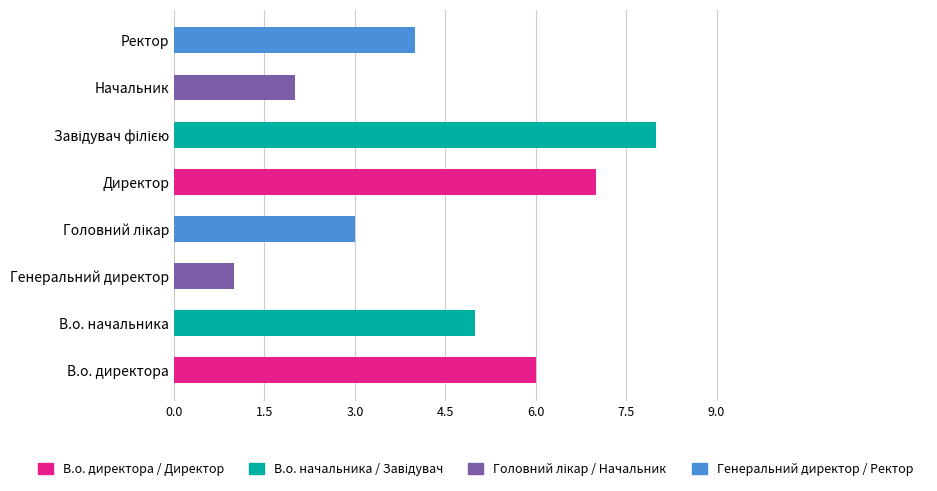

Between В.о. директора and Генеральний директор, which is larger?

В.о. директора